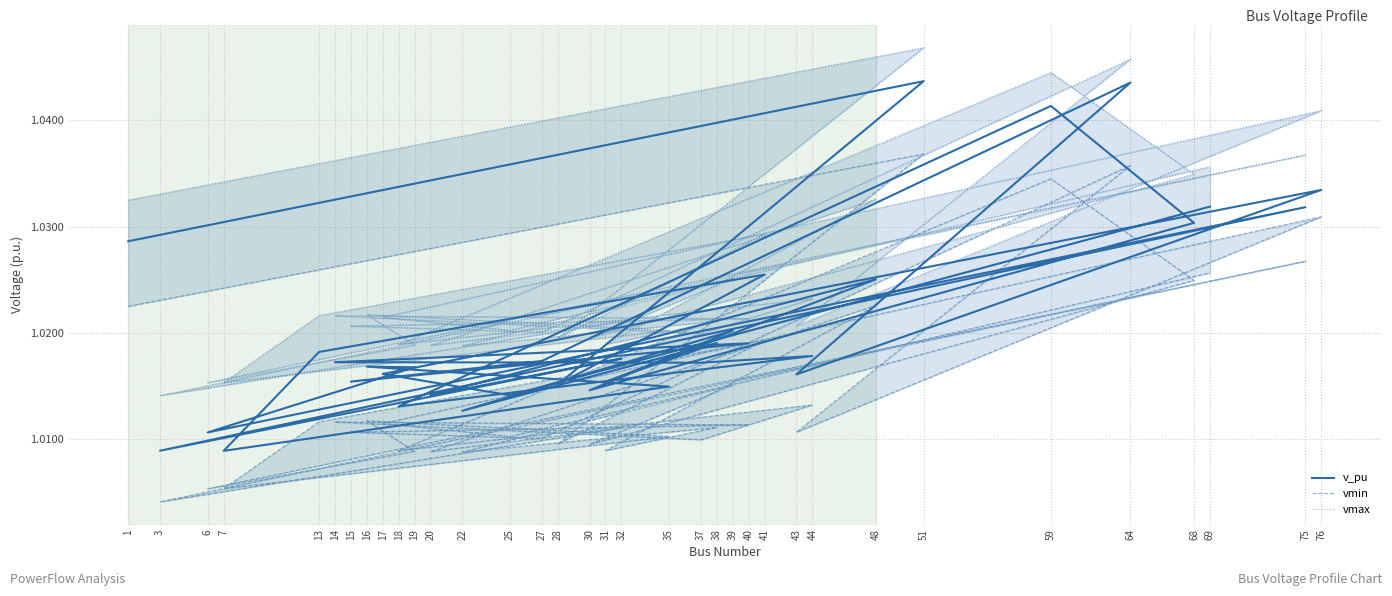

True or false: vmax and v_pu intersect in this chart.

False